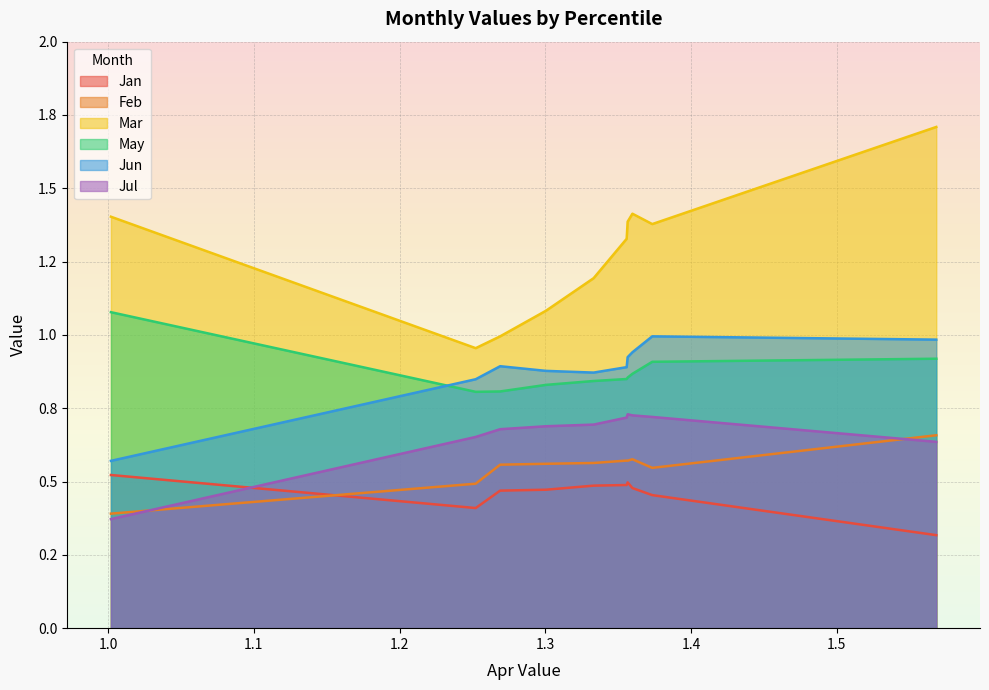

How many distinct data groups are displayed?

6